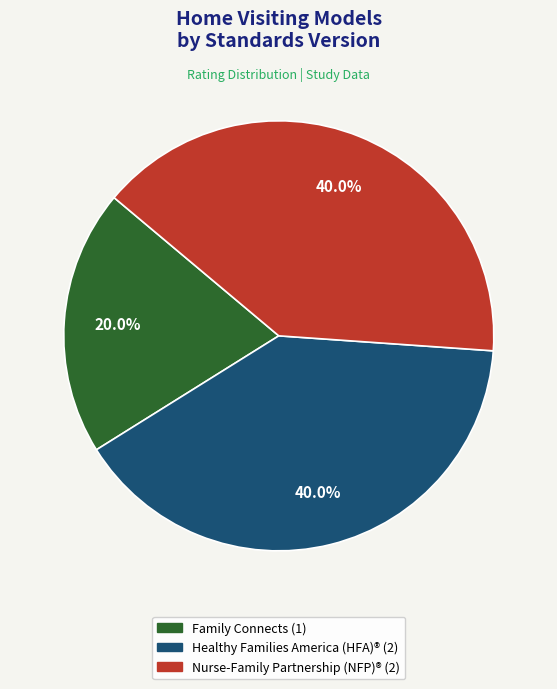

What is the total percentage of Healthy Families America (HFA)® and Family Connects?

60.0%